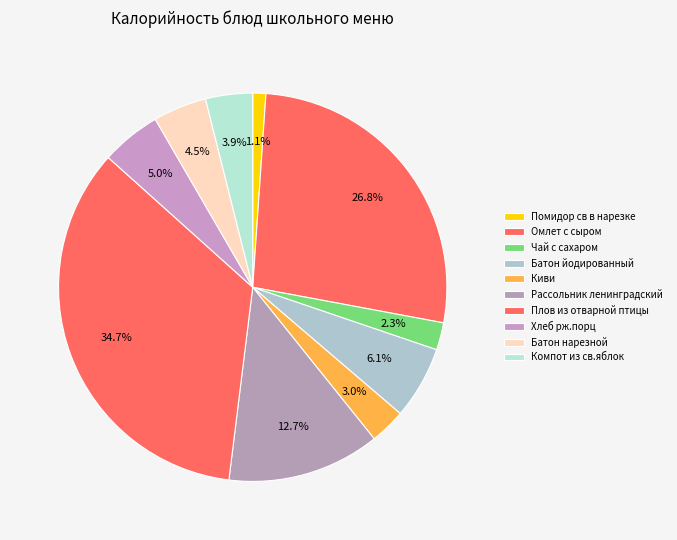

True or false: Омлет с сыром accounts for 40% of the total.

False